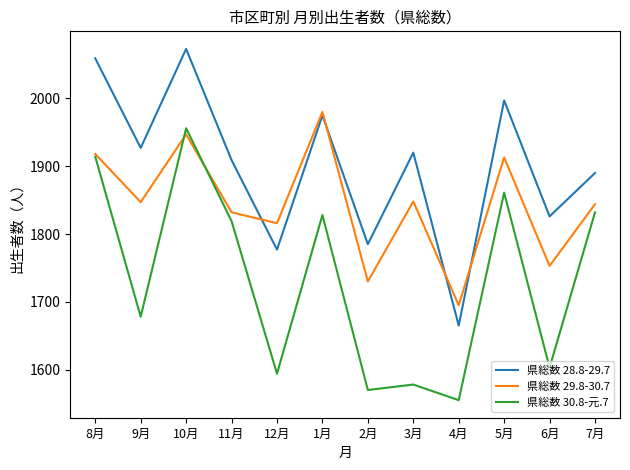

What are all the series names shown in the legend?

県総数 28.8-29.7, 県総数 29.8-30.7, 県総数 30.8-元.7